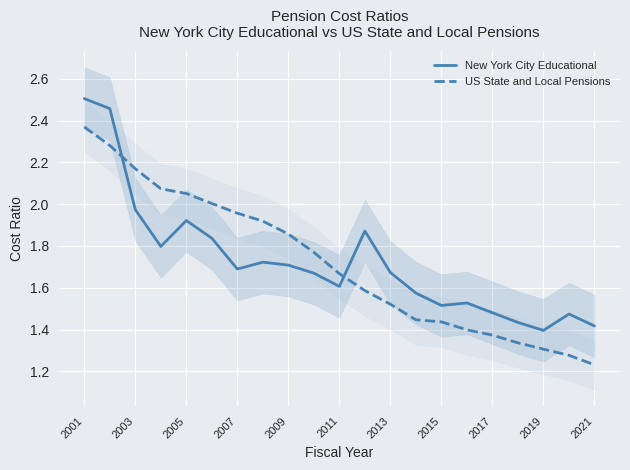

The value of US State and Local Pensions at 2021 is 2.0. True or false?

False